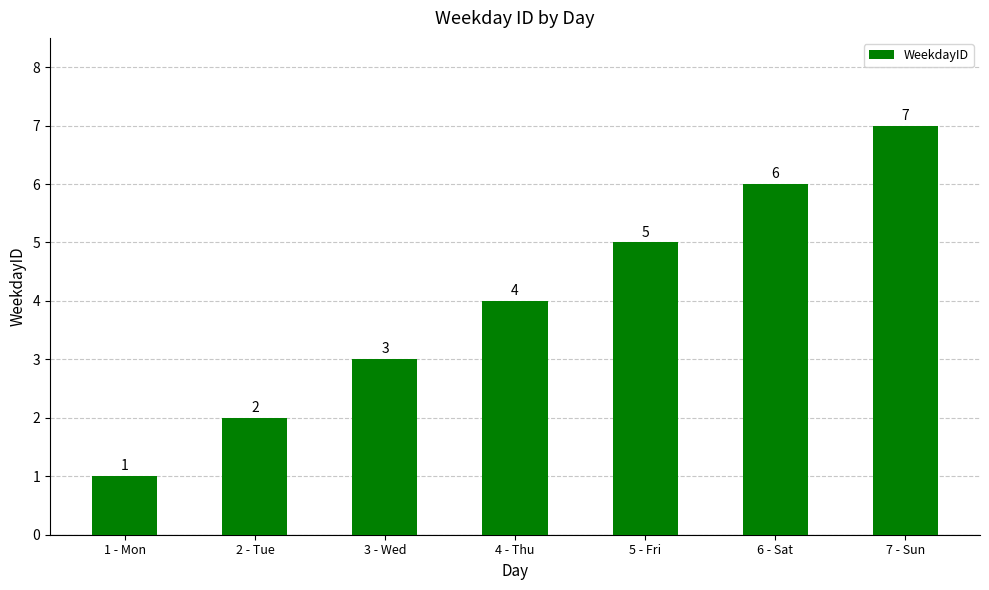

Are the bars horizontal?

No